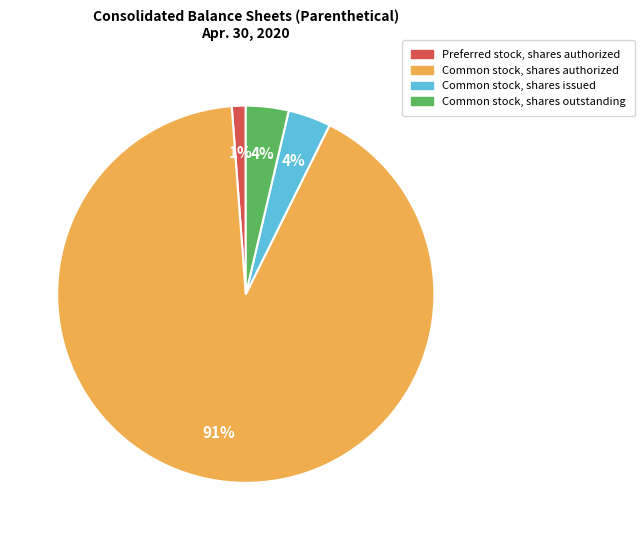

Count the number of slices in the pie.

4